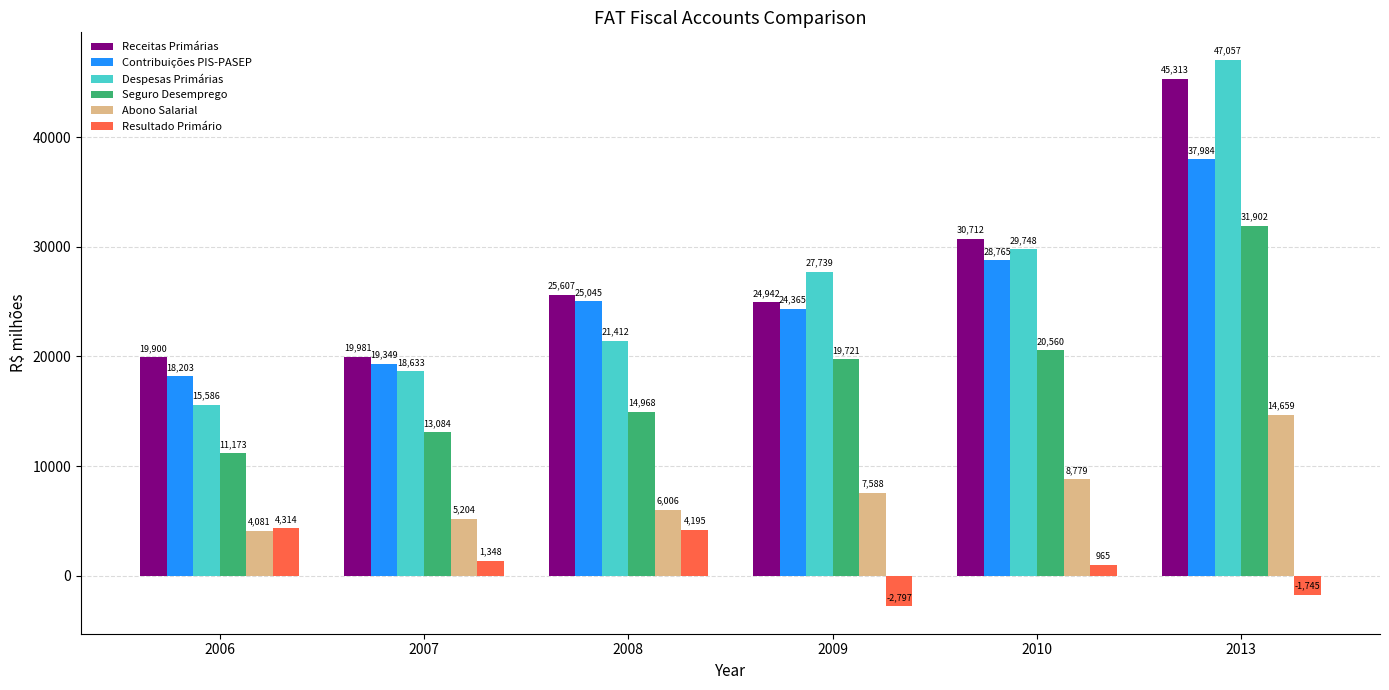

How many values in the Seguro Desemprego series are below 19721?

3